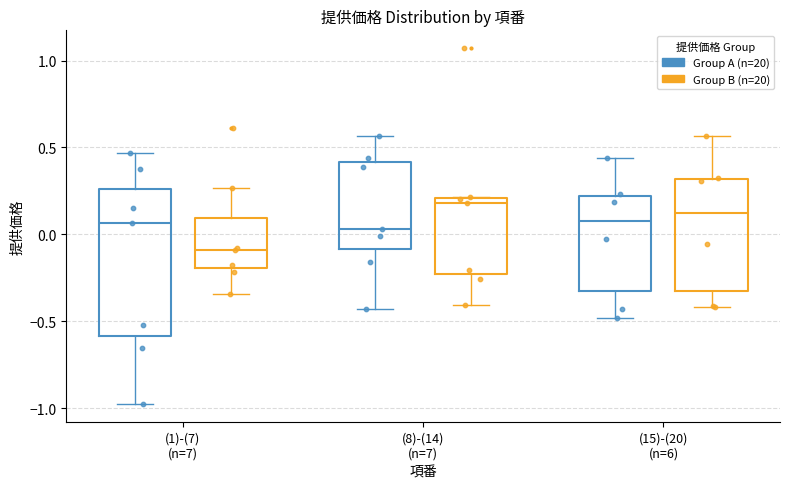

Reading left to right, transcribe this box plot: for each box, give where its median line is, the range the box spans, and where its two whiskers end, as read against the y-axis. The values are not printed on the chart, so give them approximately, as read against the axis.

(1)-(7) (n=7) (Group A (n=20)): median 0.05, box -0.60 to 0.25, whiskers -1.00 to 0.45
(1)-(7) (n=7) (Group B (n=20)): median -0.10, box -0.20 to 0.10, whiskers -0.35 to 0.25
(8)-(14) (n=7) (Group A (n=20)): median 0.05, box -0.10 to 0.40, whiskers -0.45 to 0.55
(8)-(14) (n=7) (Group B (n=20)): median 0.20 (just below the box's upper edge), box -0.25 to 0.20, whiskers -0.40 to 0.20
(15)-(20) (n=6) (Group A (n=20)): median 0.10, box -0.35 to 0.20, whiskers -0.50 to 0.45
(15)-(20) (n=6) (Group B (n=20)): median 0.15, box -0.30 to 0.30, whiskers -0.40 to 0.55